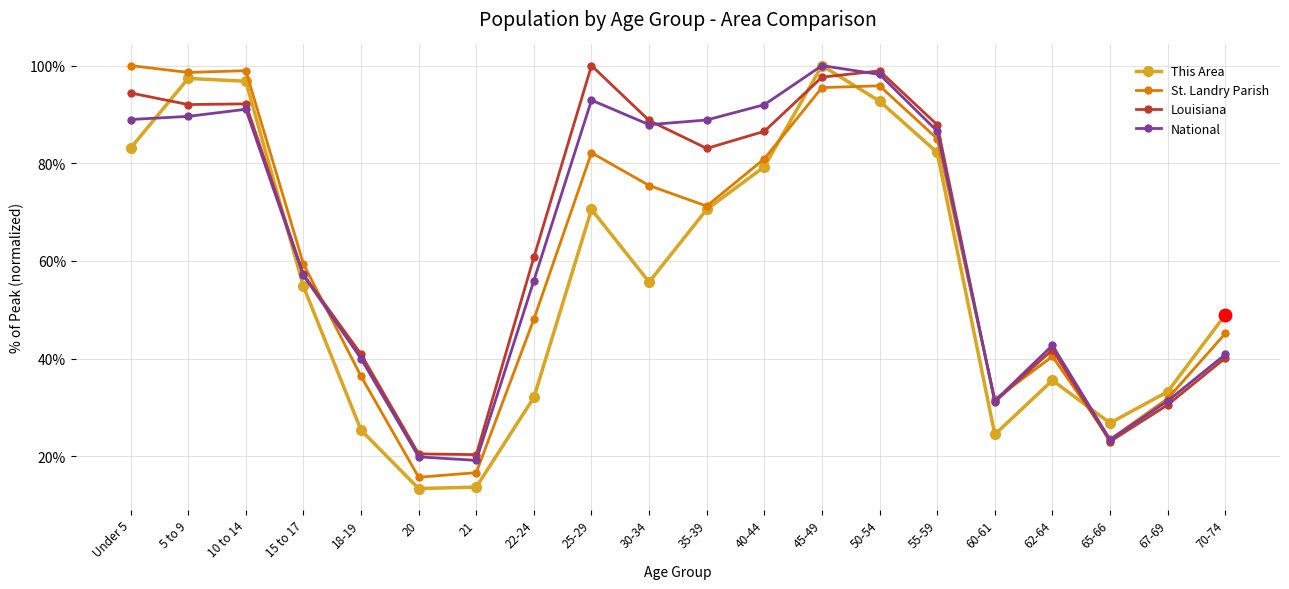

After their last crossing, which series has the higher values: This Area or Louisiana?

This Area